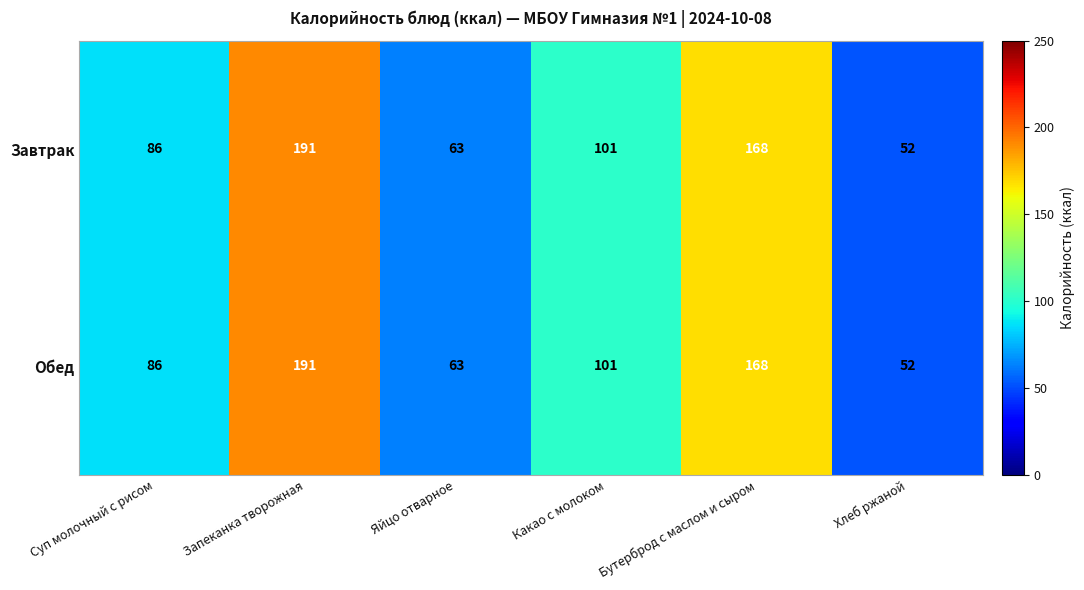

What is the difference between the maximum and minimum values in the Обед series?

139